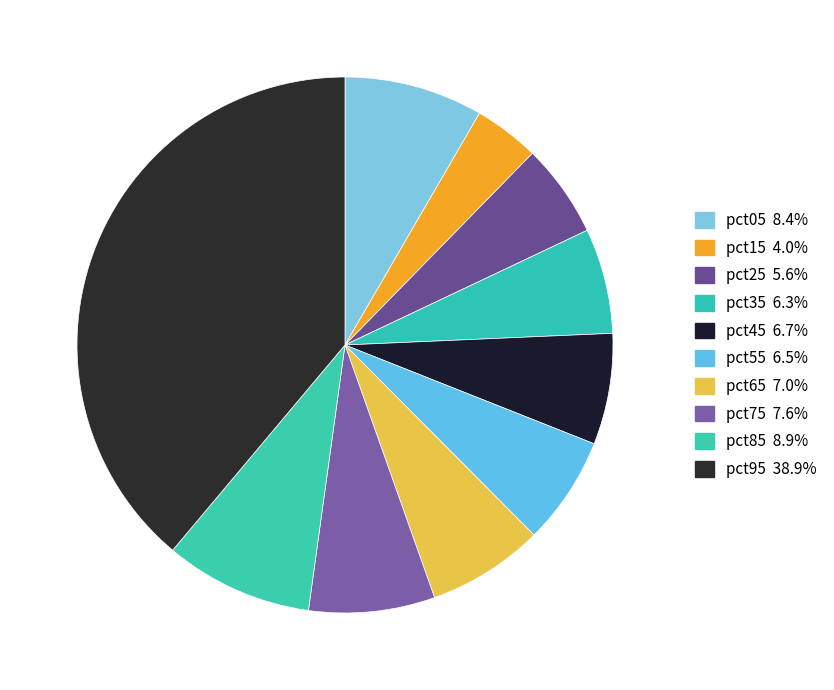

Is it true that pct05 is 8% of the pie?

True